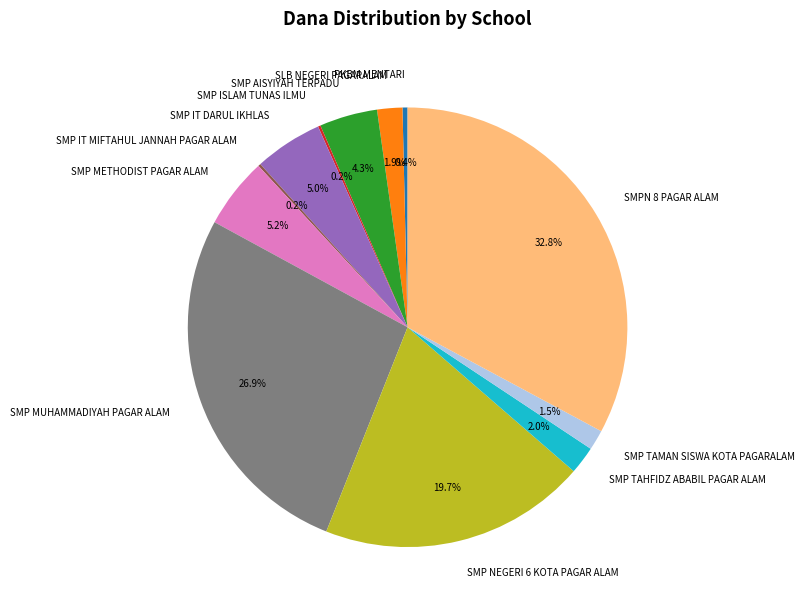

To the nearest percent, what is the average slice percentage?

8%